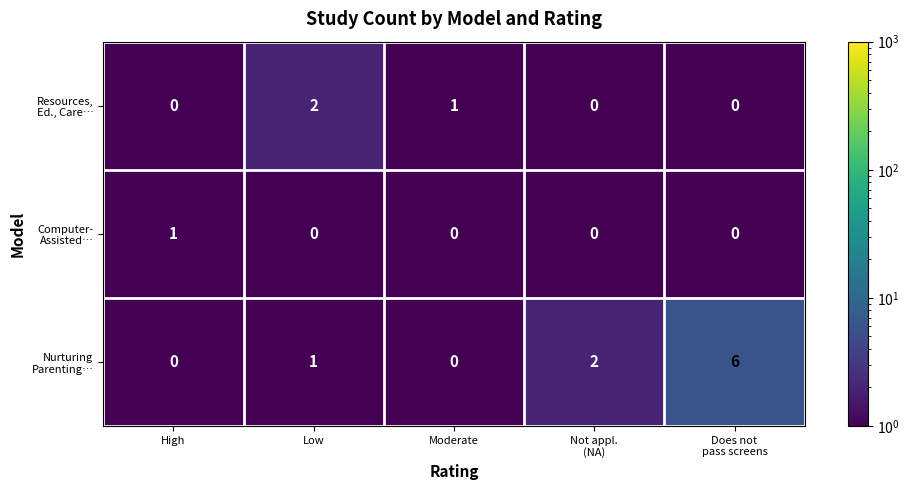

Which category has the highest value across all series?

Does not
pass screens